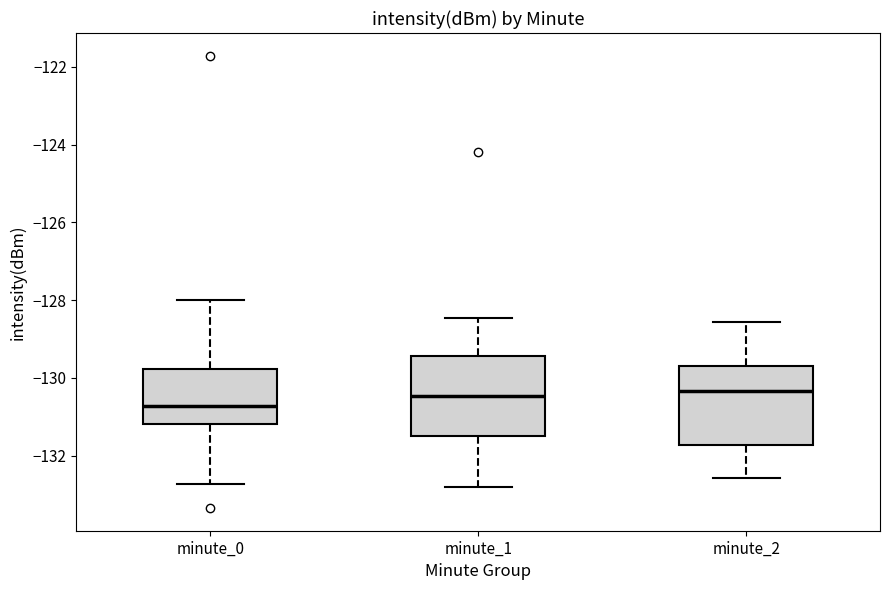

Reading left to right, transcribe this box plot: for each box, give where its median line is, the range the box spans, and where its two whiskers end, as read against the y-axis. The values are not printed on the chart, so give them approximately, as read against the axis.

minute_0: median -130.8, box -131.2 to -129.8, whiskers -132.8 to -128.0
minute_1: median -130.4, box -131.4 to -129.4, whiskers -132.8 to -128.4
minute_2: median -130.4, box -131.8 to -129.8, whiskers -132.6 to -128.6